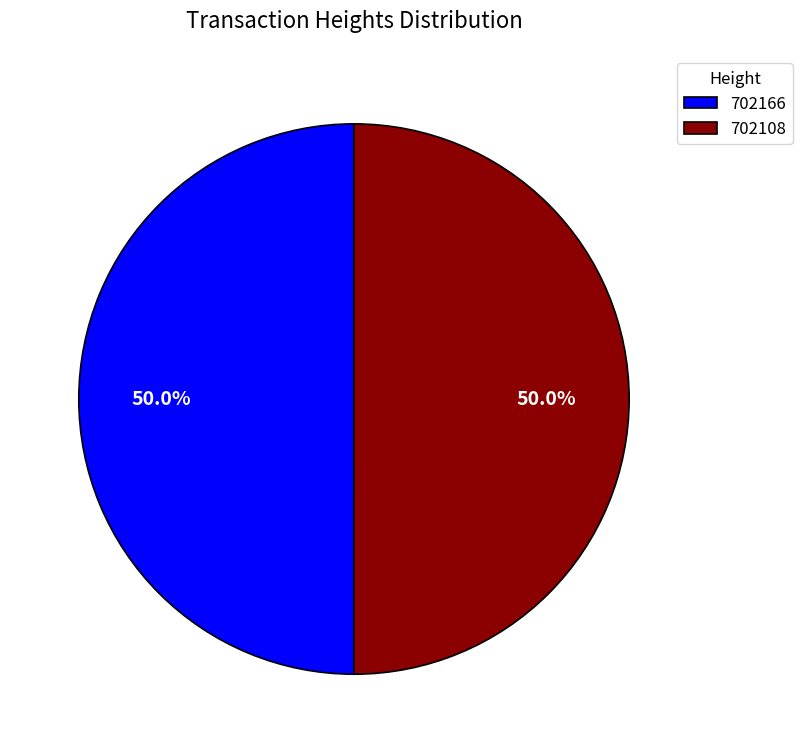

What percentage do 702166 and 702108 together represent?

100.0%